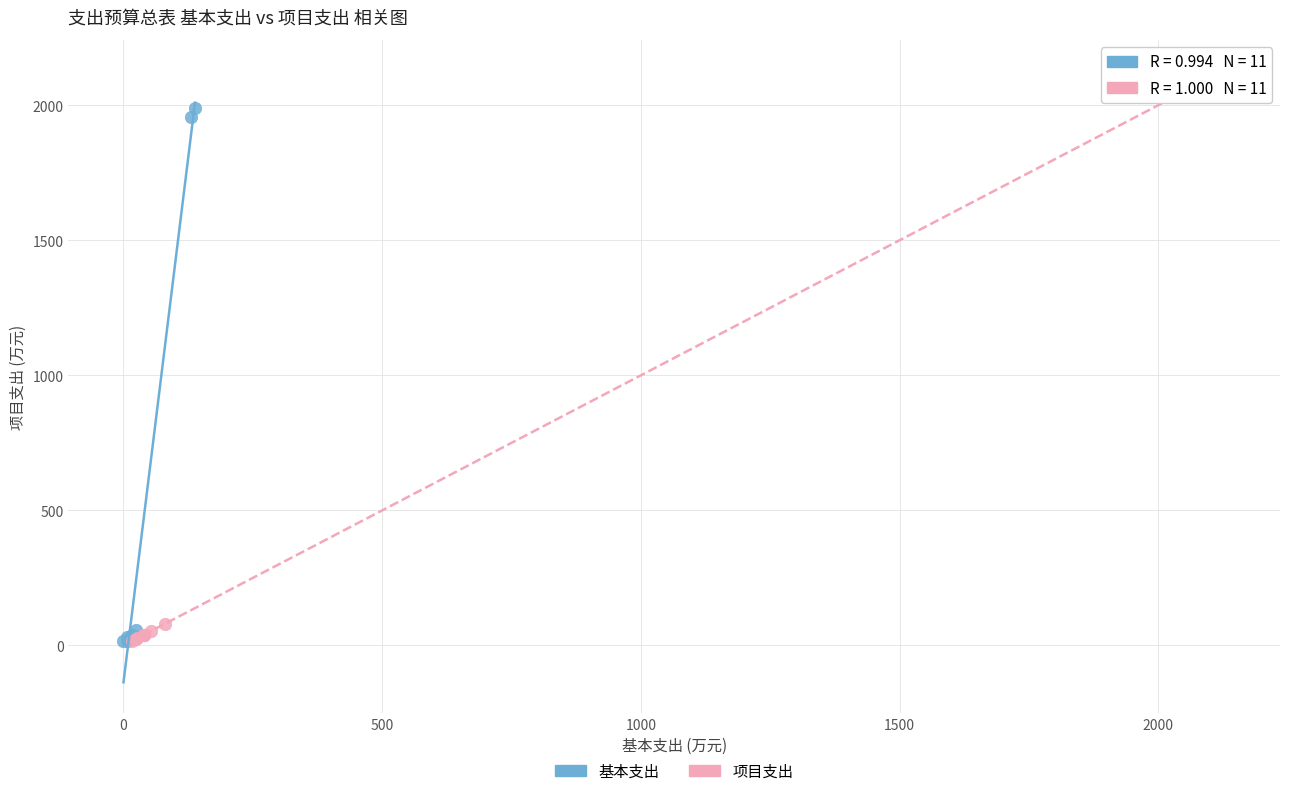

Which series has the largest Y range (max minus min)?

项目支出